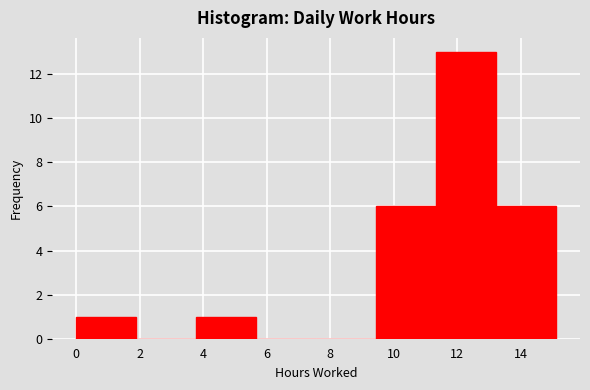

Over which range of the x-axis is the bar tallest?

11.4 to 13.2